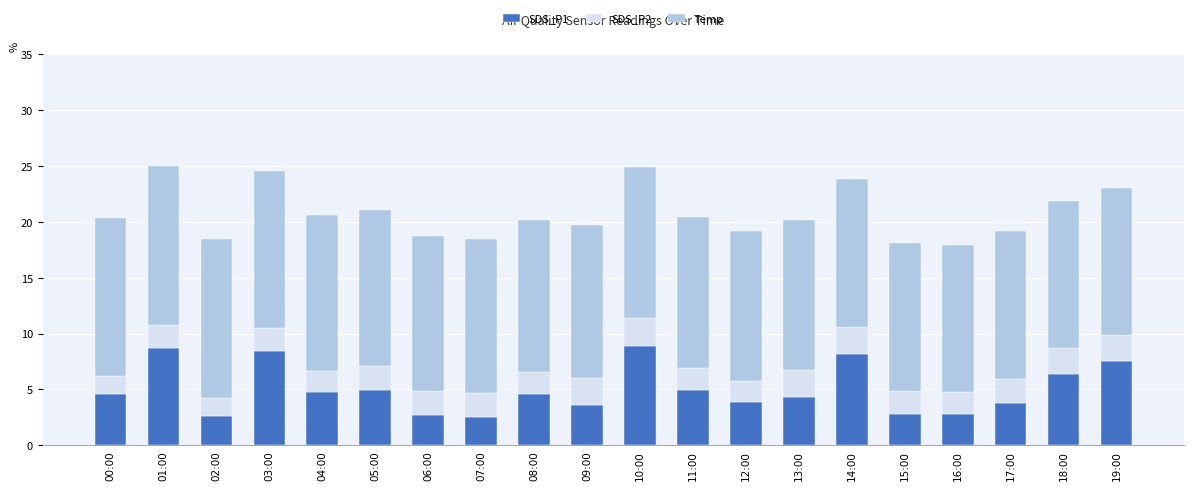

The SDS_P1 series shows 2.6 at 02:00. True or false?

True